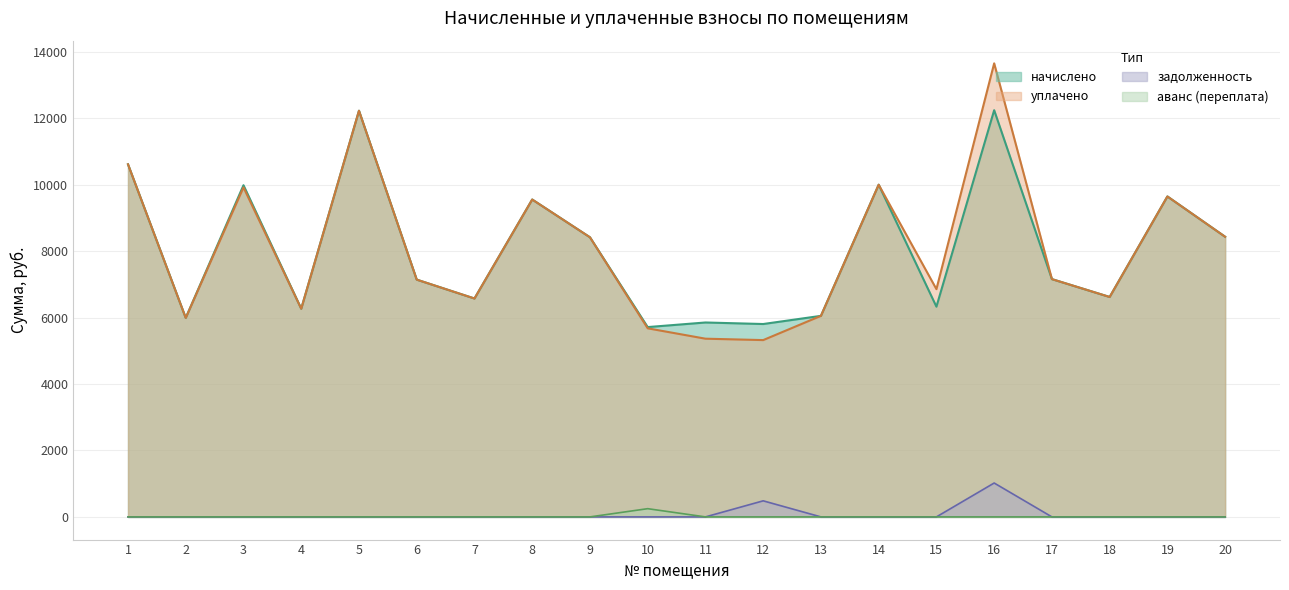

What is the sum of the начислено values at 4 and 15?

12595.2